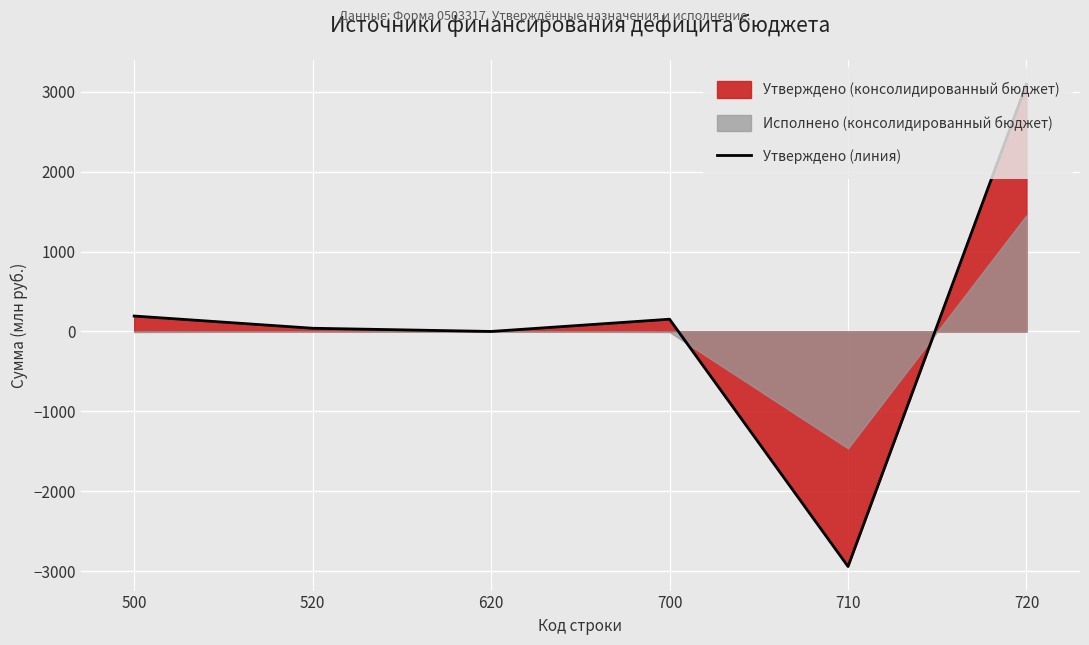

Reading left to right, list all the values displayed in this chart.

193.0	40.0	0.0	153.0	-2942.2	3095.3